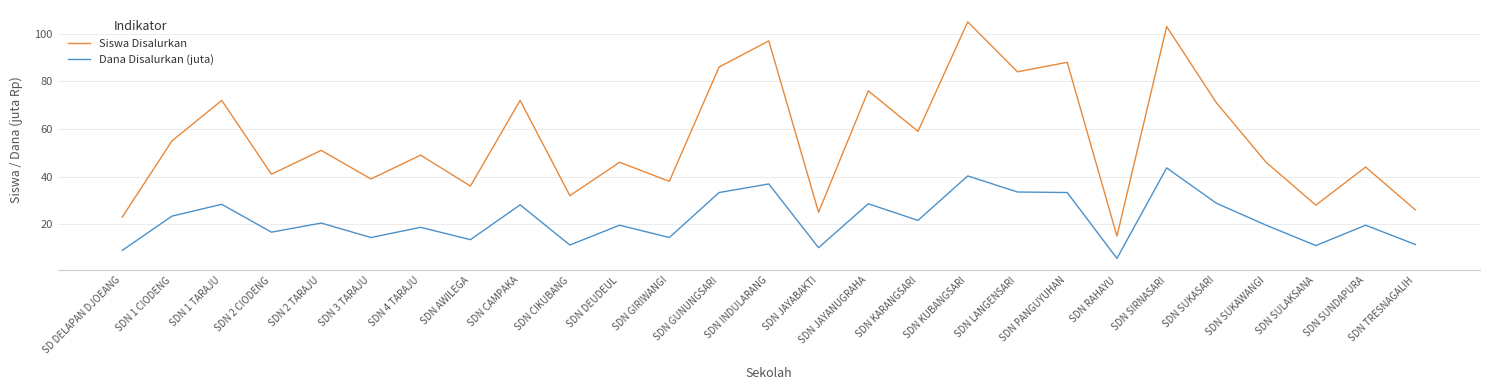

What is the sum of the Siswa Disalurkan values at SDN KUBANGSARI and SDN LANGENSARI?

189.0